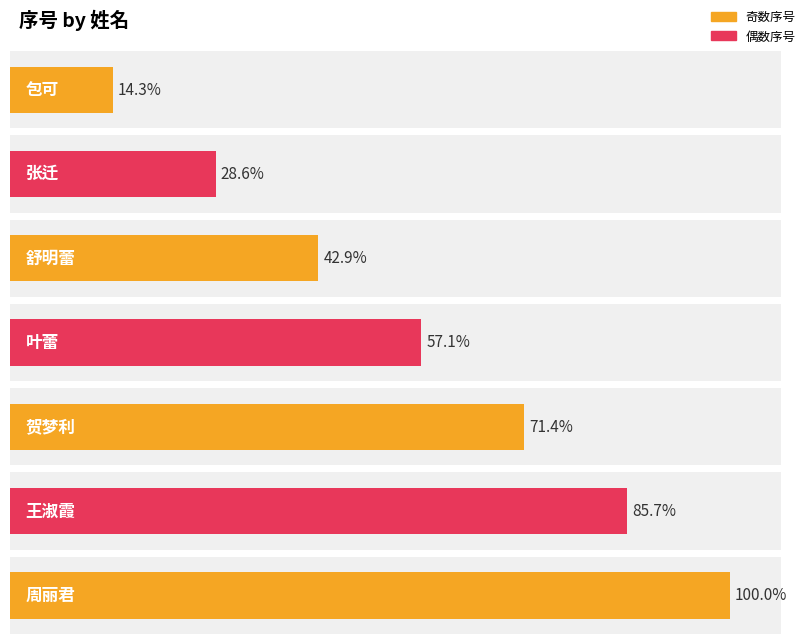

Approximately how many times larger is the value at 贺梦利 compared to 周丽君?

0.7